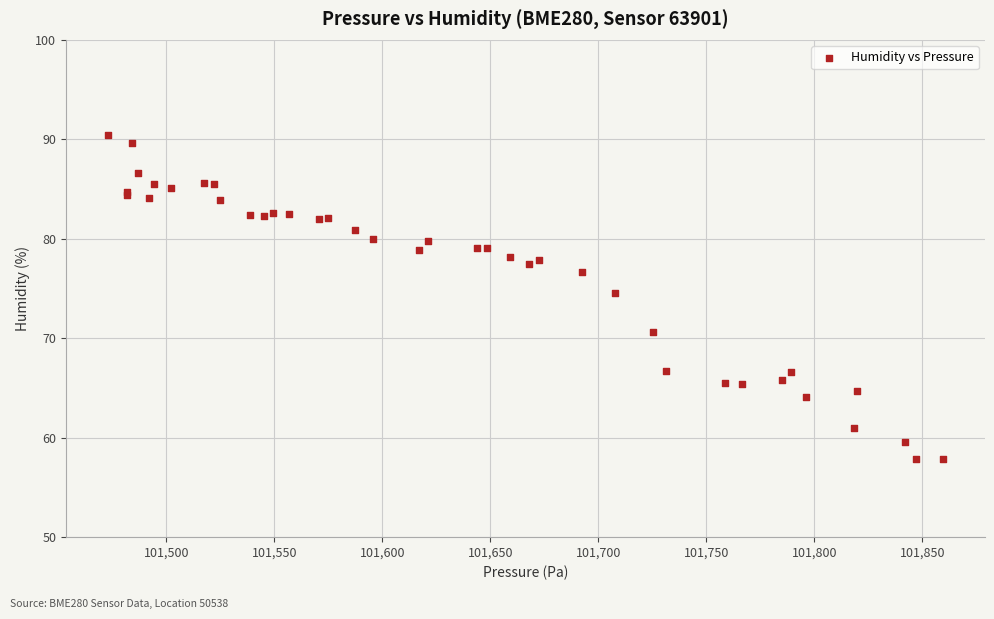

What Y value in the scatter plot is closest to 74?

74.5